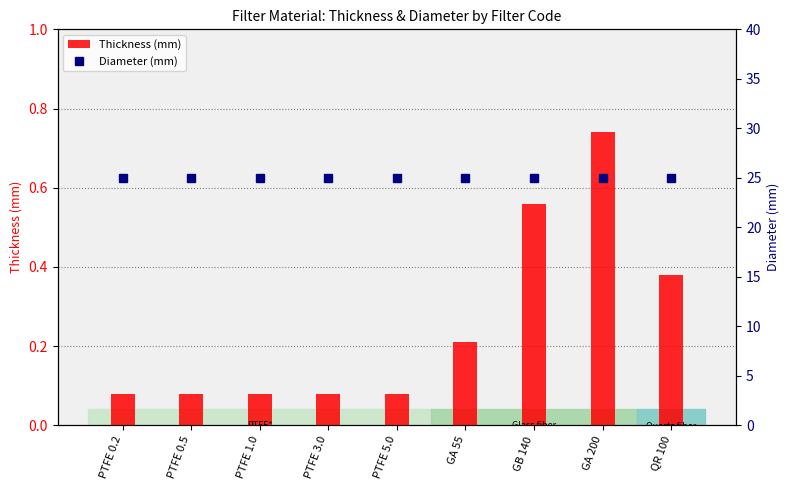

List the series in order of their peak value, lowest first.

Thickness (mm), Diameter (mm)